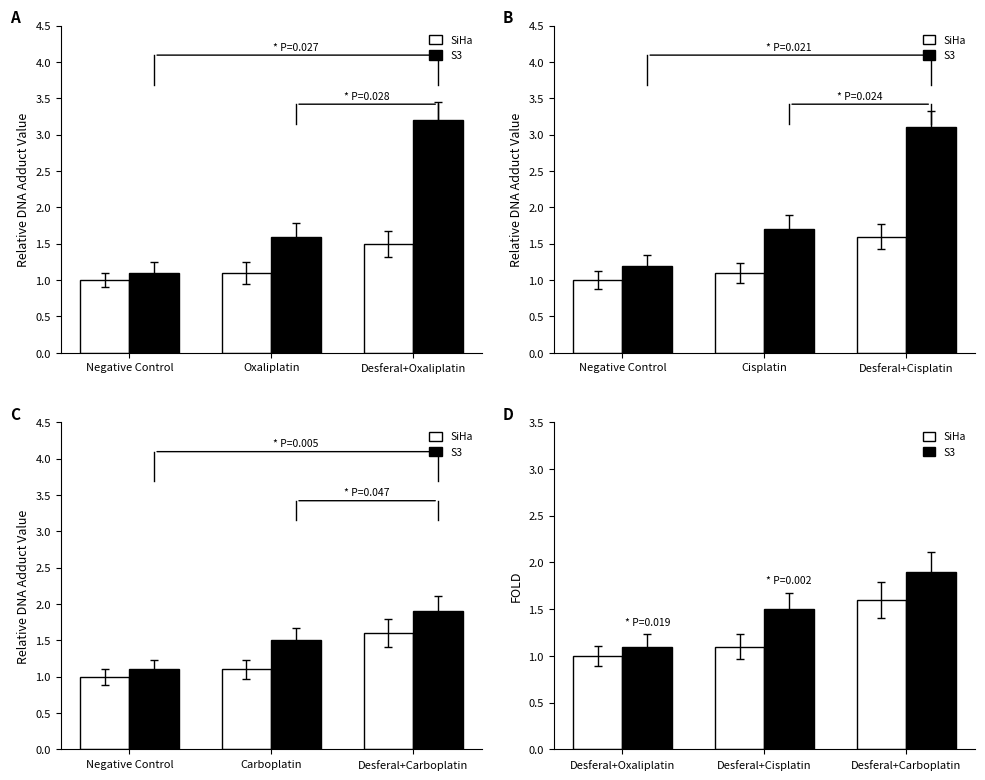

How many groups of bars are there?

3